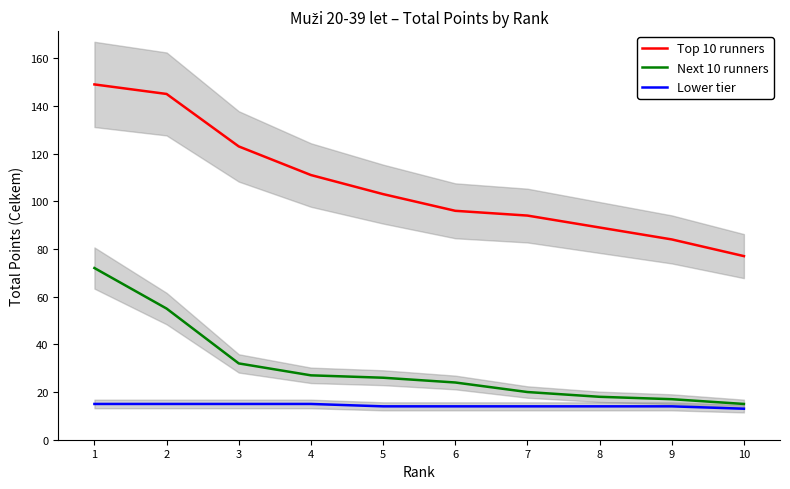

How many distinct data groups are displayed?

3